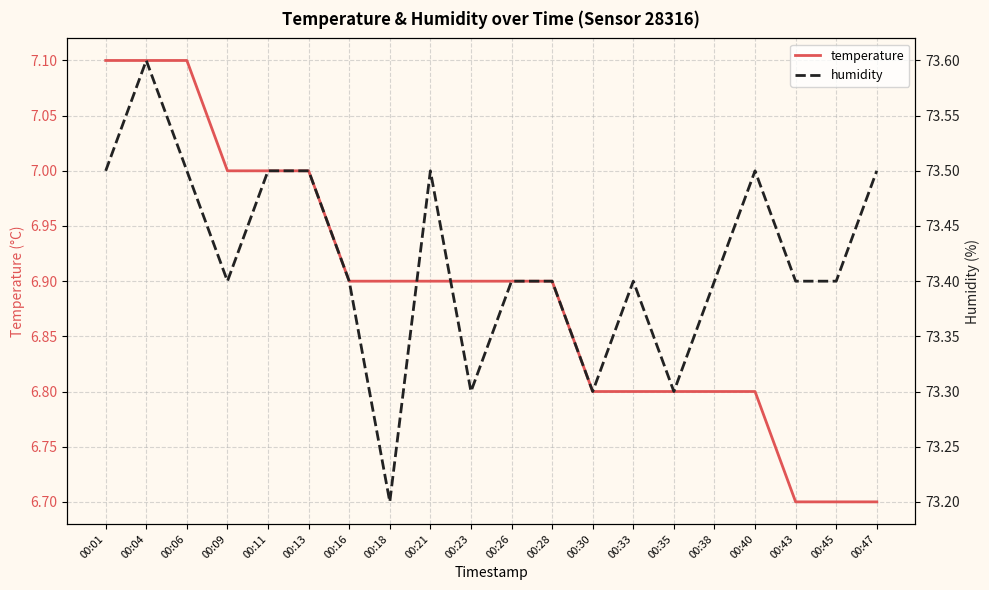

The humidity series shows 73.5 at 00:06. True or false?

True